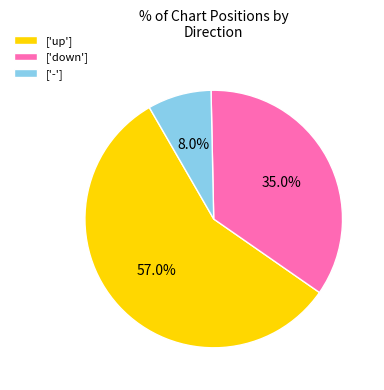

Rank the categories by value from highest to lowest.

['up'], ['down'], ['-']